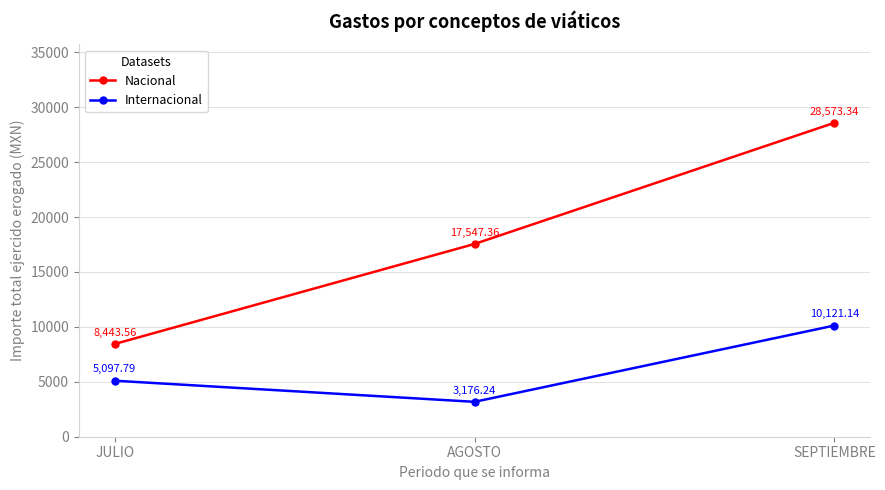

At which label does Nacional reach its minimum?

JULIO